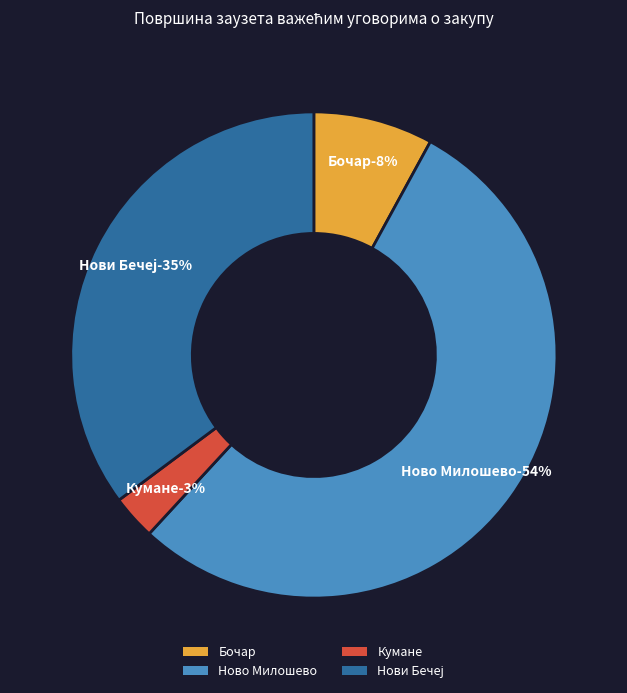

Rank the categories by value from lowest to highest.

Кумане, Бочар, Нови Бечеј, Ново Милошево